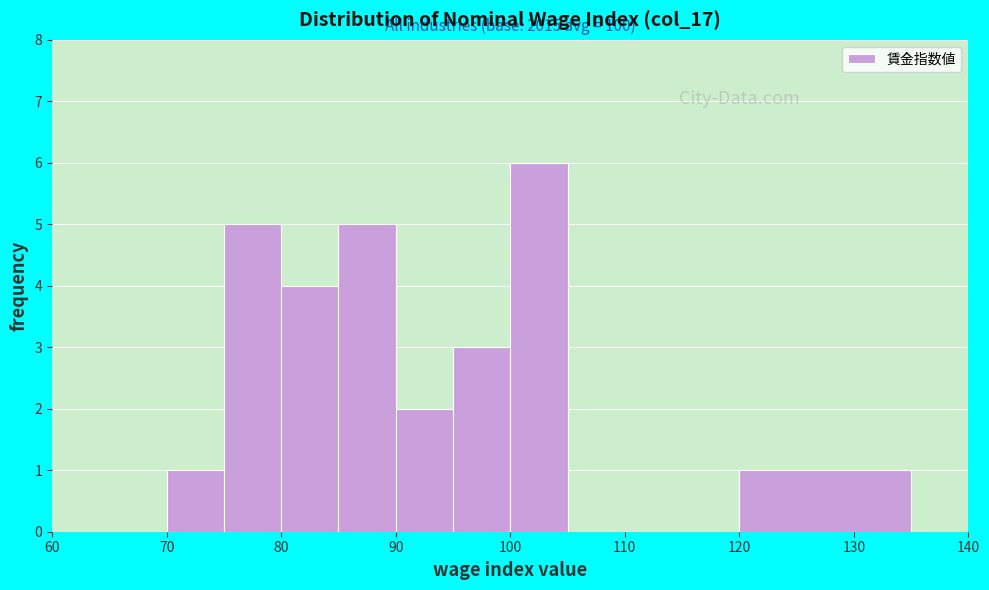

Which range on the x-axis has the tallest bar?

100 to 105